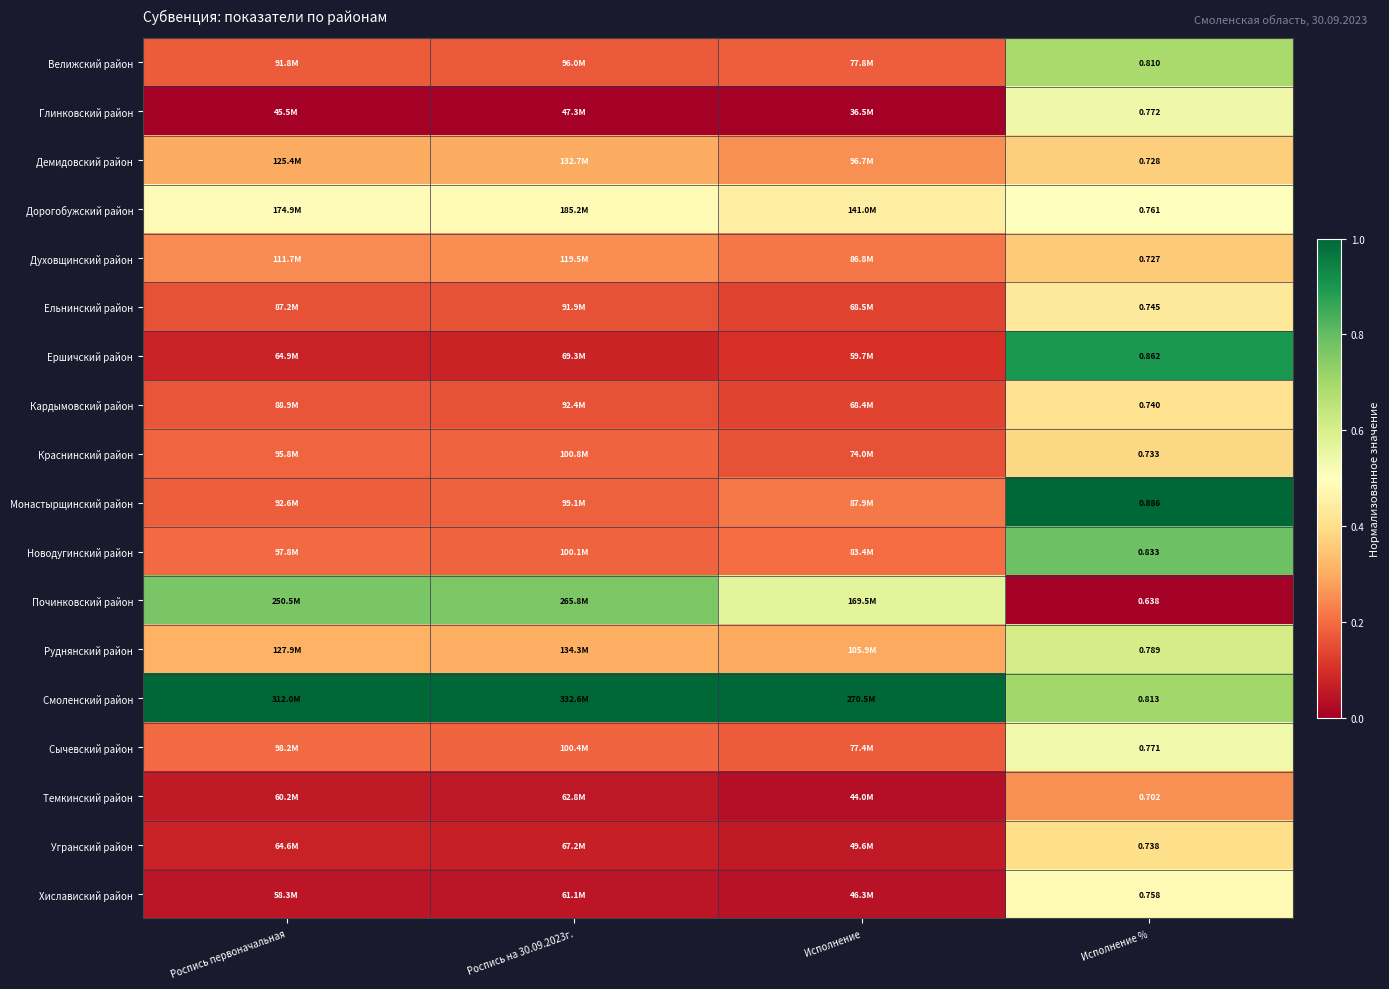

Rank the series at Исполнение % from highest to lowest value.

Монастырщинский район, Ершичский район, Новодугинский район, Смоленский район, Велижский район, Руднянский район, Глинковский район, Сычевский район, Дорогобужский район, Хиславиский район, Ельнинский район, Кардымовский район, Угранский район, Краснинский район, Демидовский район, Духовщинский район, Темкинский район, Починковский район